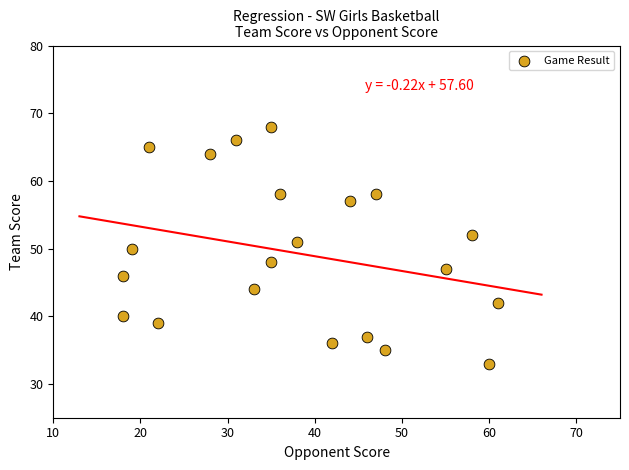

What is the range of Y values (max minus min)?

35